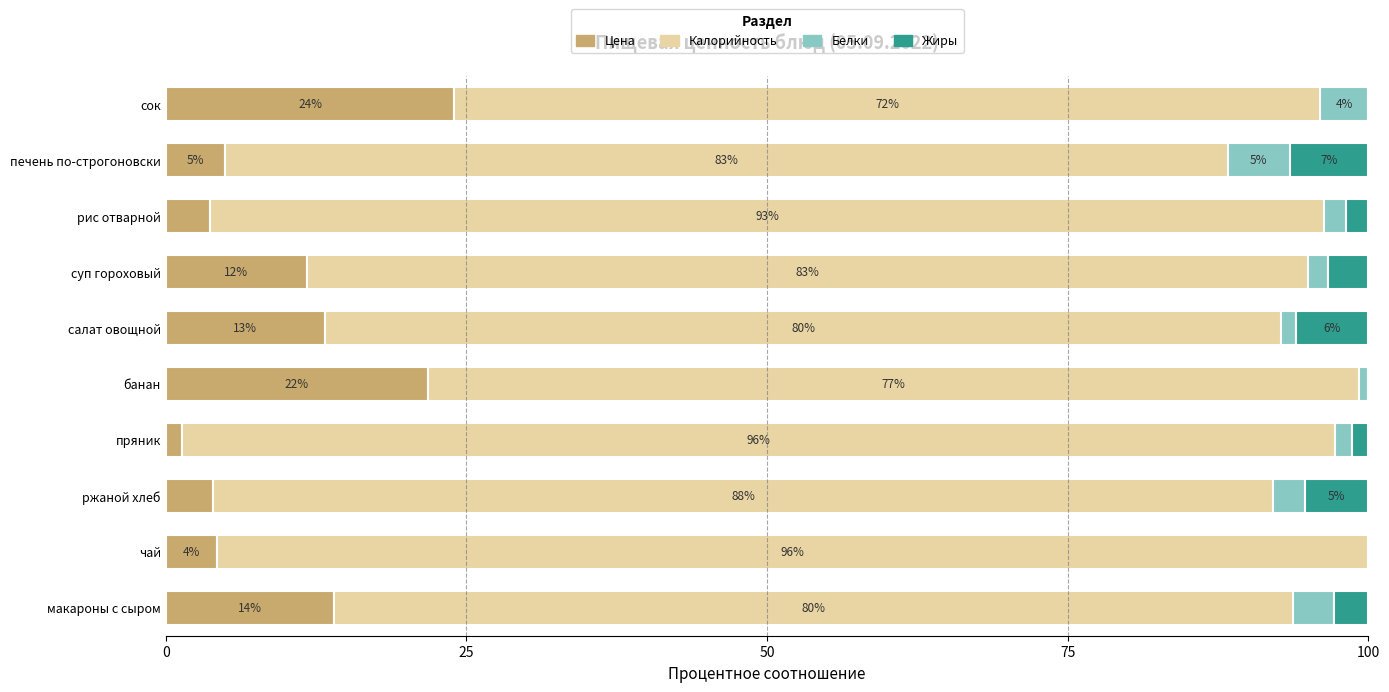

What is the total value across all series at сок?

100.0